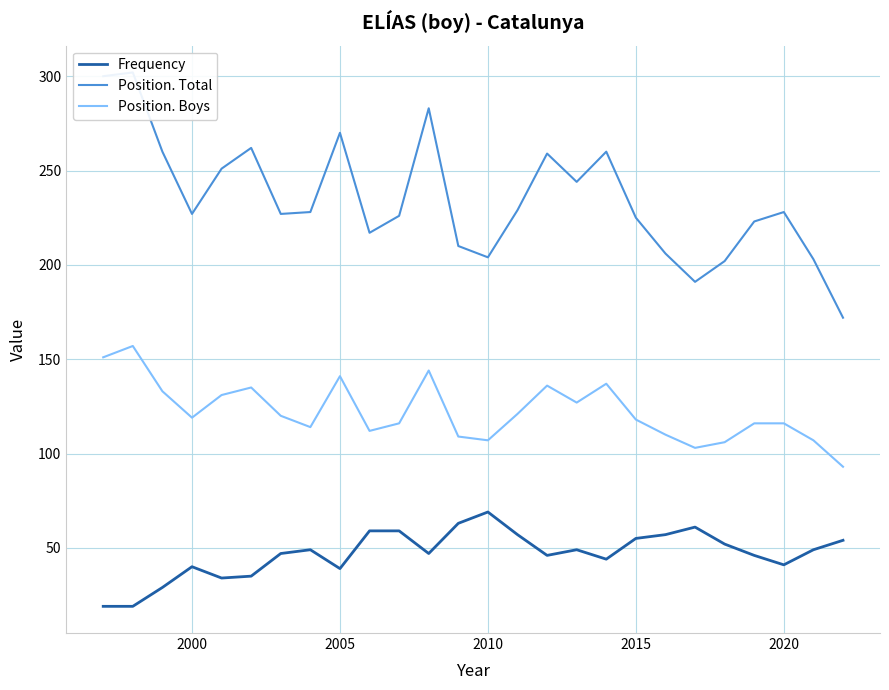

How many data points in Position. Total are less than 228?

13